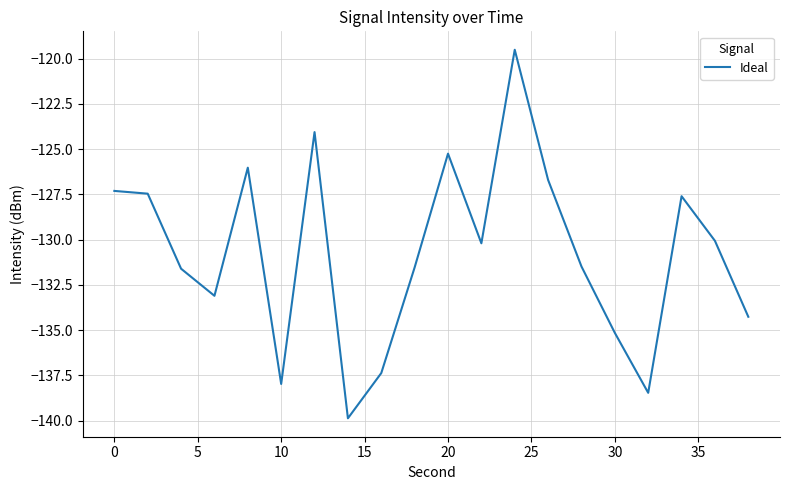

What is the greatest value displayed?

-119.5